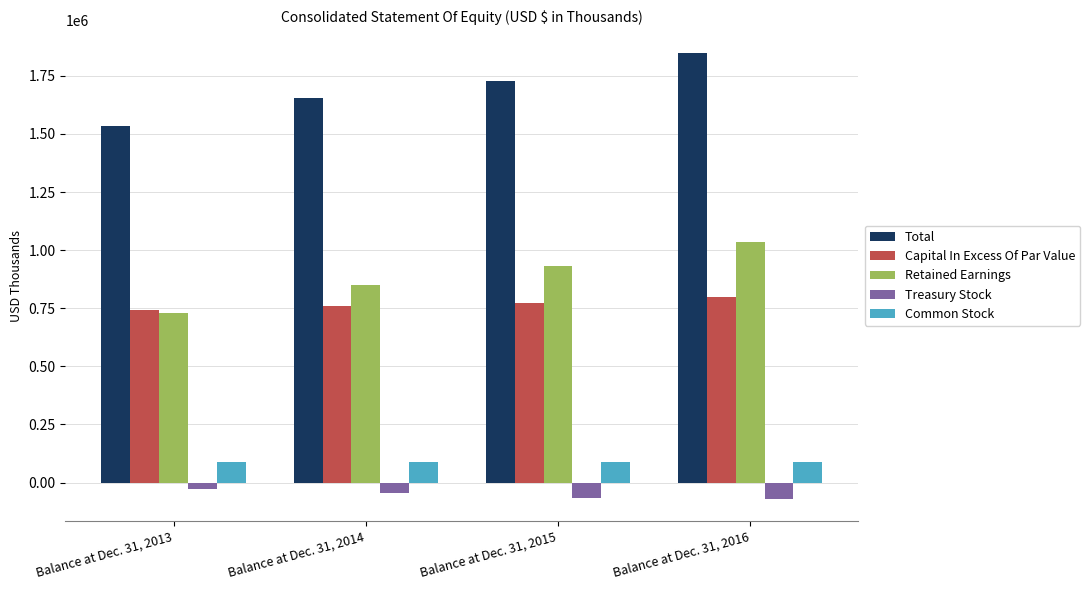

At which label is Total closest to 1692555?

Balance at Dec. 31, 2015